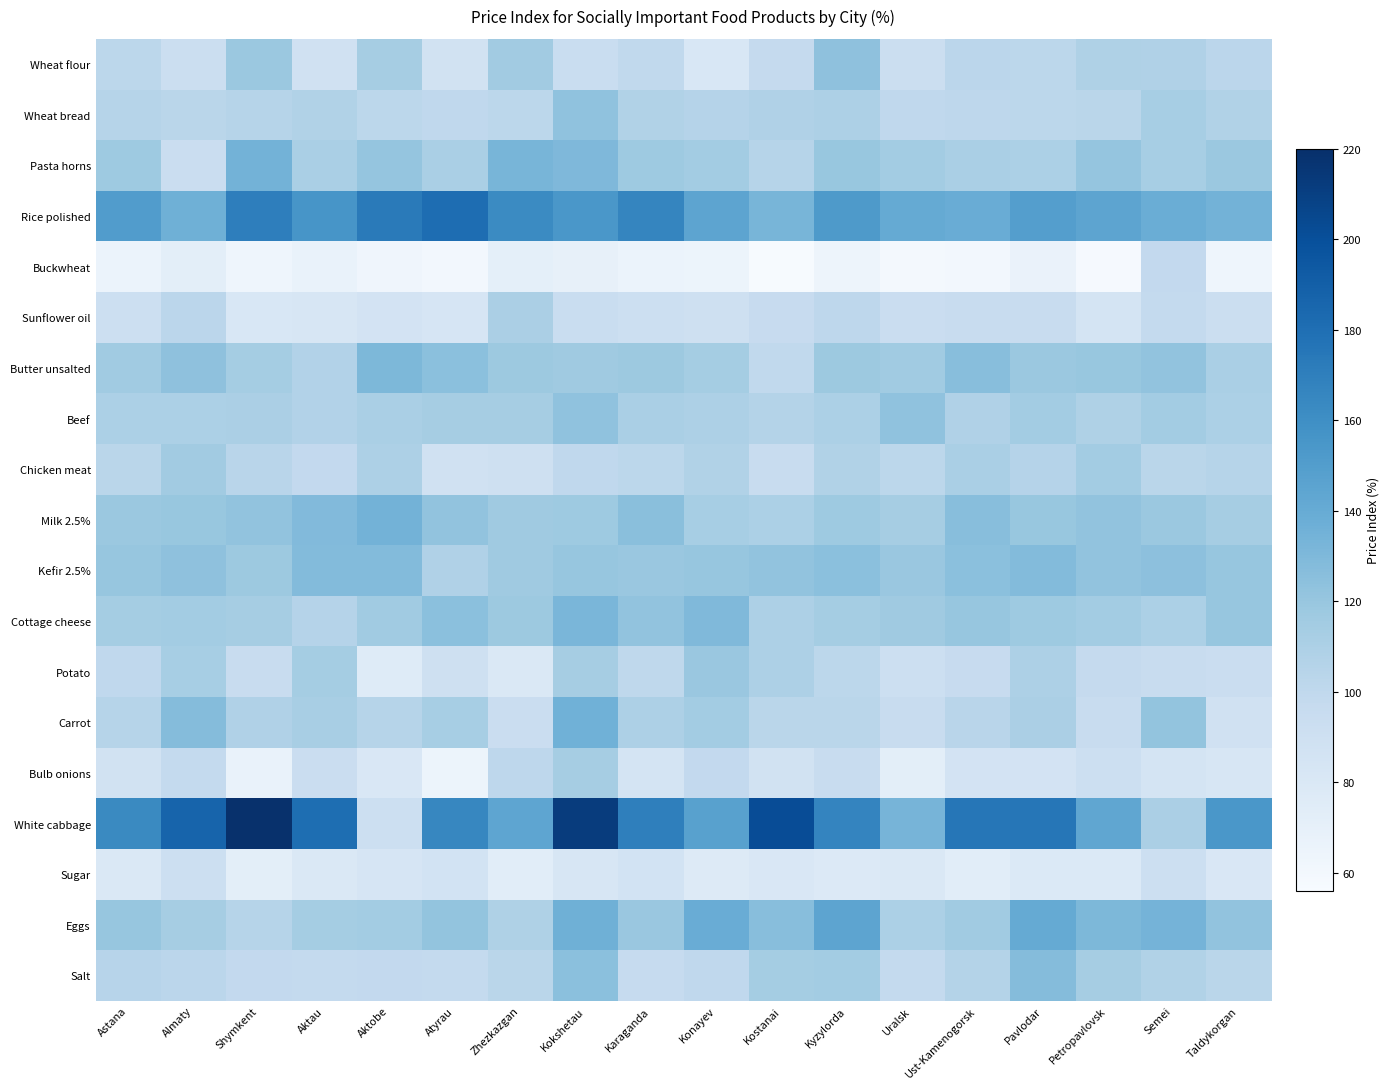

How many data points does each series have?

18